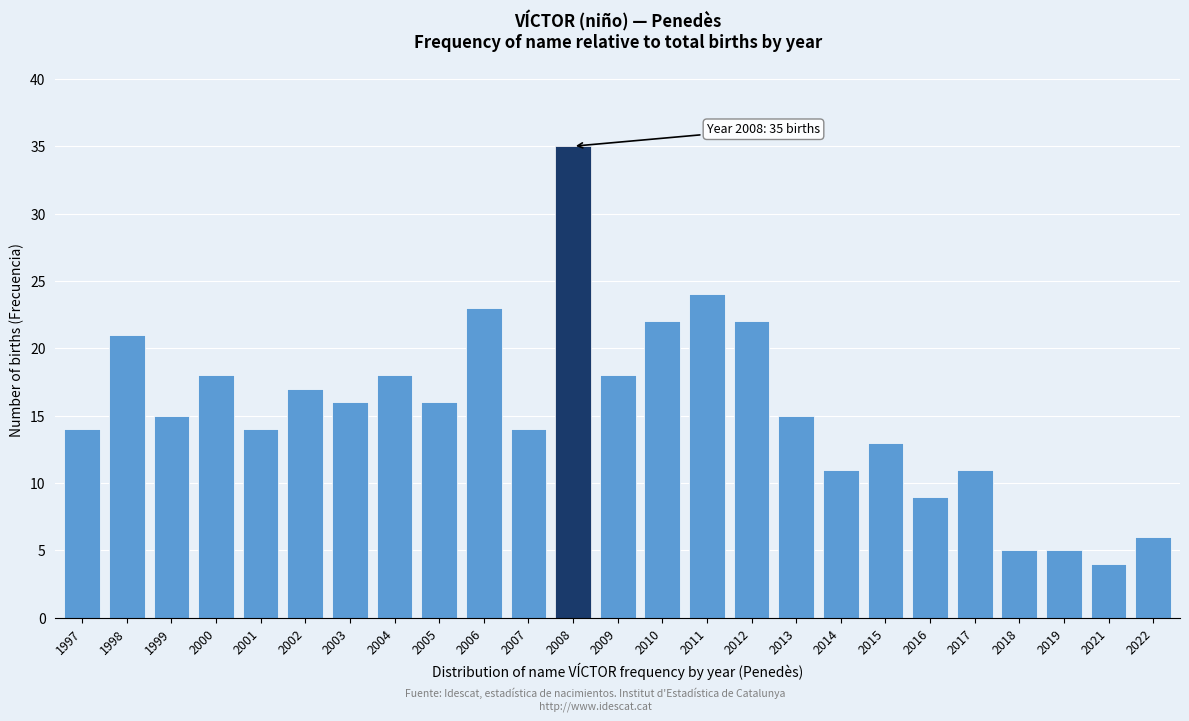

Reading left to right, extract all data points from this chart.

1997=14	1998=21	1999=15	2000=18	2001=14	2002=17	2003=16	2004=18	2005=16	2006=23	2007=14	2008=35	2009=18	2010=22	2011=24	2012=22	2013=15	2014=11	2015=13	2016=9	2017=11	2018=5	2019=5	2021=4	2022=6